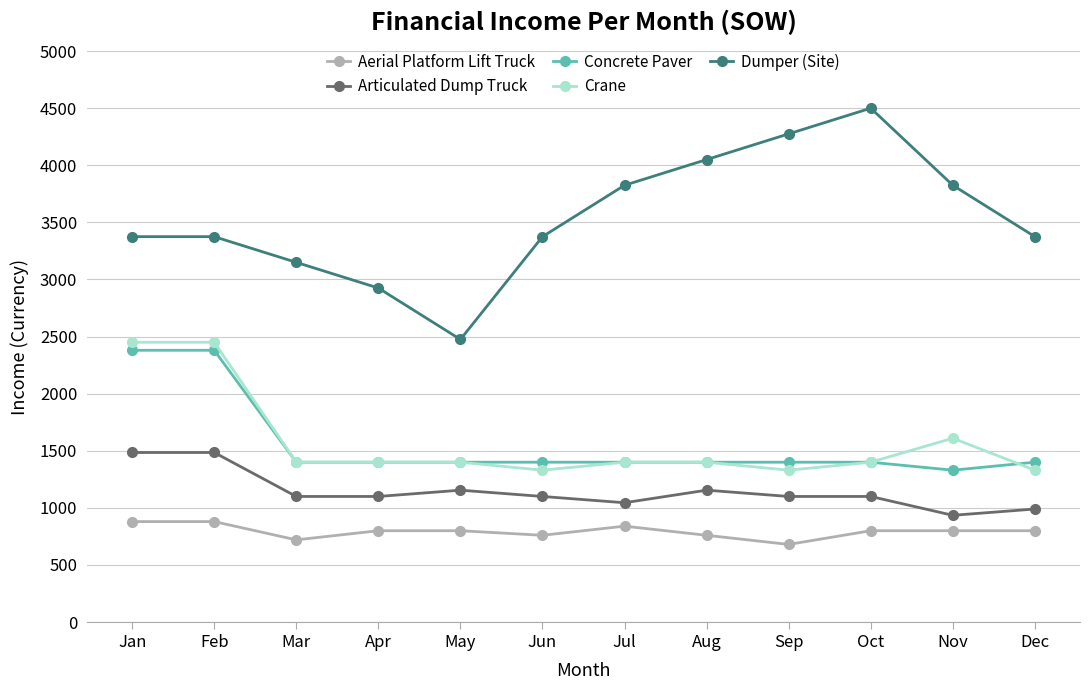

Reading left to right, what are all the values shown in this chart?

Aerial Platform Lift Truck: Jan=880	Feb=880	Mar=720	Apr=800	May=800	Jun=760	Jul=840	Aug=760	Sep=680	Oct=800	Nov=800	Dec=800
Articulated Dump Truck: Jan=1485	Feb=1485	Mar=1100	Apr=1100	May=1155	Jun=1100	Jul=1045	Aug=1155	Sep=1100	Oct=1100	Nov=935	Dec=990
Concrete Paver: Jan=2380	Feb=2380	Mar=1400	Apr=1400	May=1400	Jun=1400	Jul=1400	Aug=1400	Sep=1400	Oct=1400	Nov=1330	Dec=1400
Crane: Jan=2450	Feb=2450	Mar=1400	Apr=1400	May=1400	Jun=1330	Jul=1400	Aug=1400	Sep=1330	Oct=1400	Nov=1610	Dec=1330
Dumper (Site): Jan=3375	Feb=3375	Mar=3150	Apr=2925	May=2475	Jun=3375	Jul=3825	Aug=4050	Sep=4275	Oct=4500	Nov=3825	Dec=3375